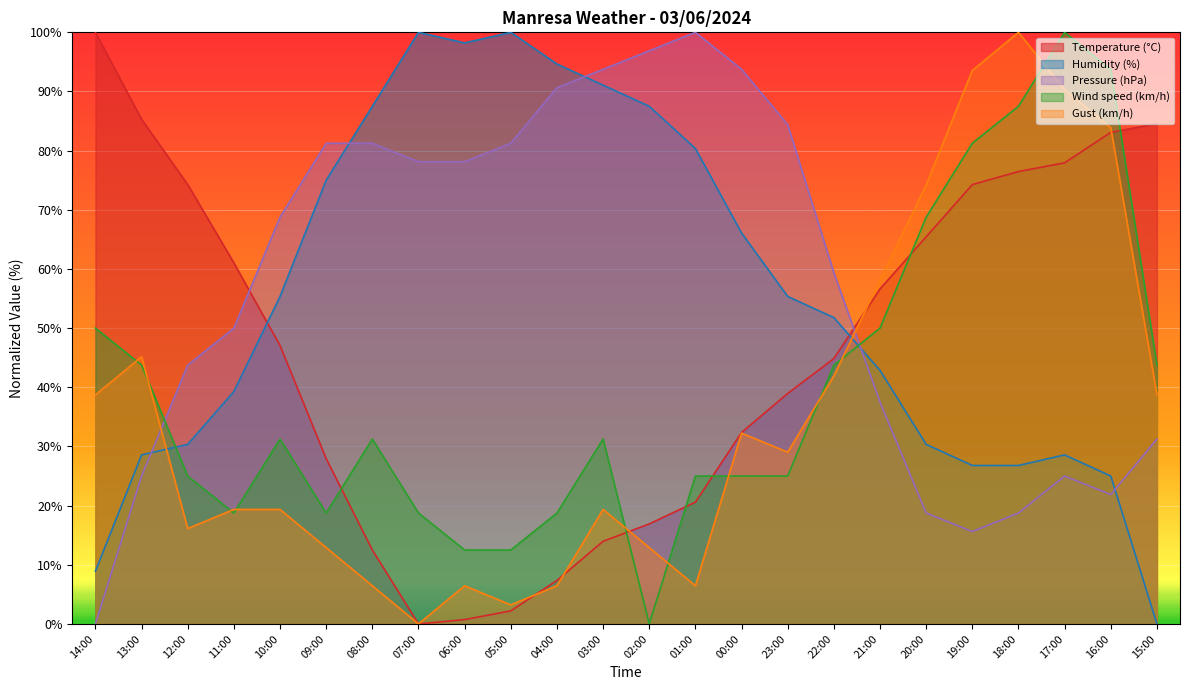

How many intersections are there between Temperature (°C) and Gust (km/h)?

5